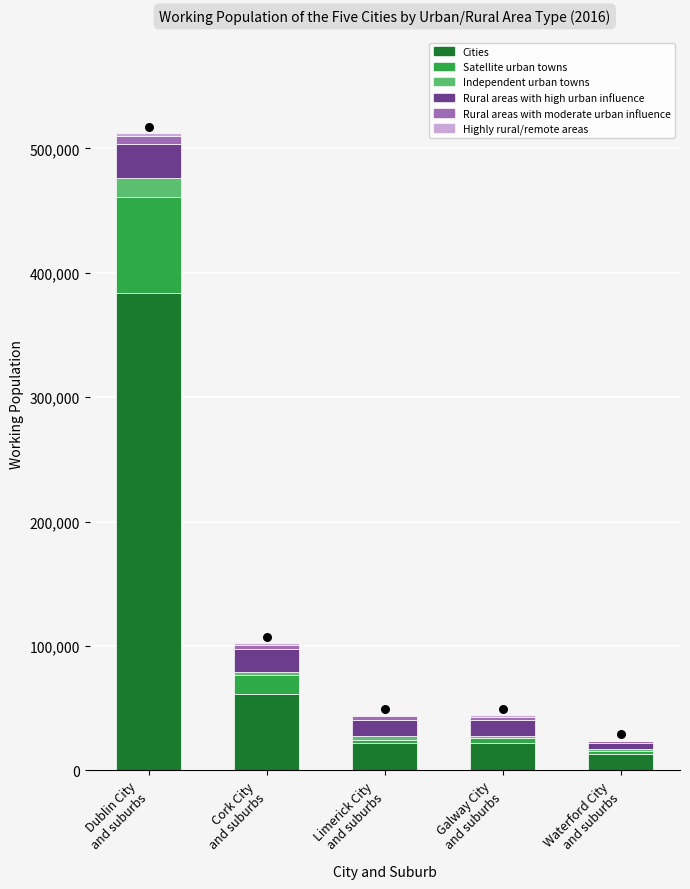

Which series reaches the minimum Y coordinate?

Highly rural/remote areas